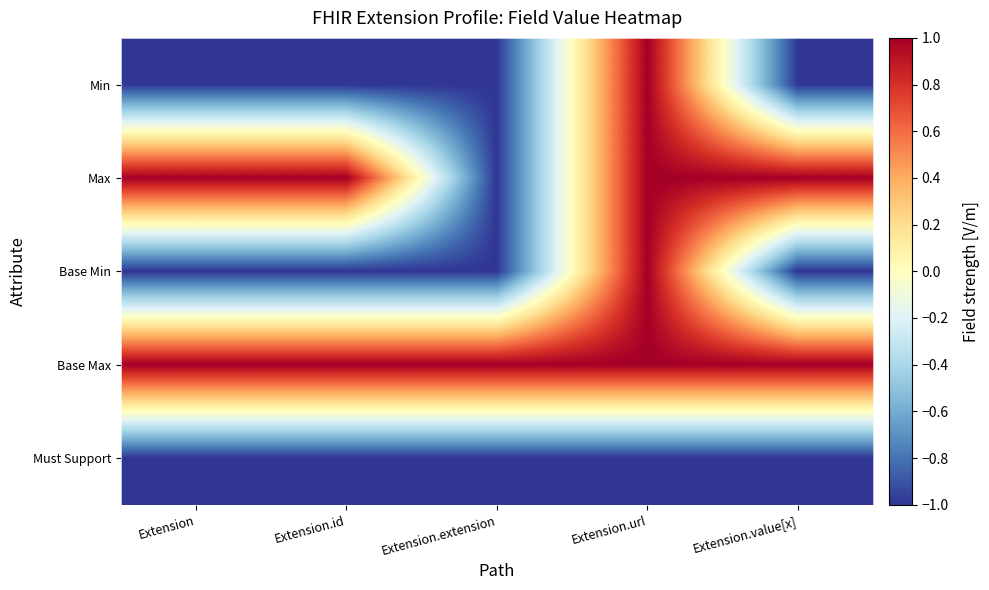

Between Extension.extension and Extension.url, which series saw the biggest shift?

Min